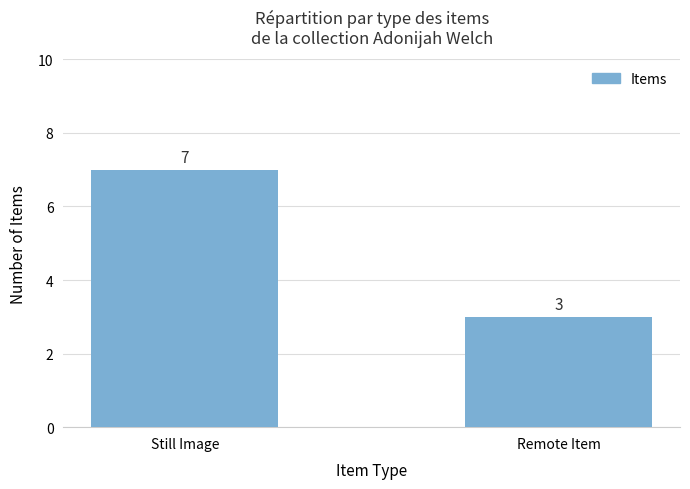

What position from the left is Still Image?

1